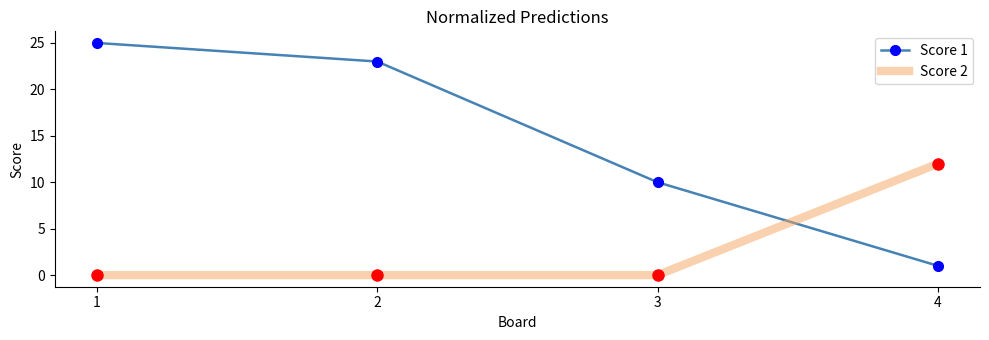

Is the value of Score 1 at 2 greater than the value of Score 2 at 3?

Yes